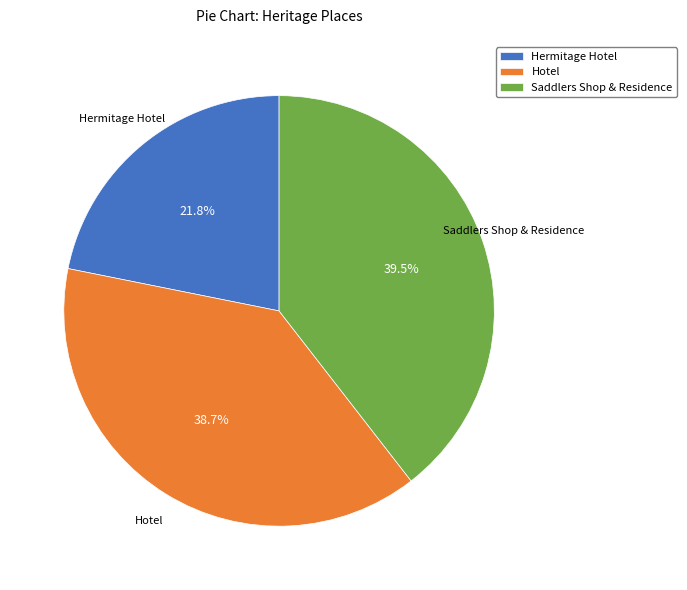

The Saddlers Shop & Residence slice represents 28% of the pie. True or false?

False